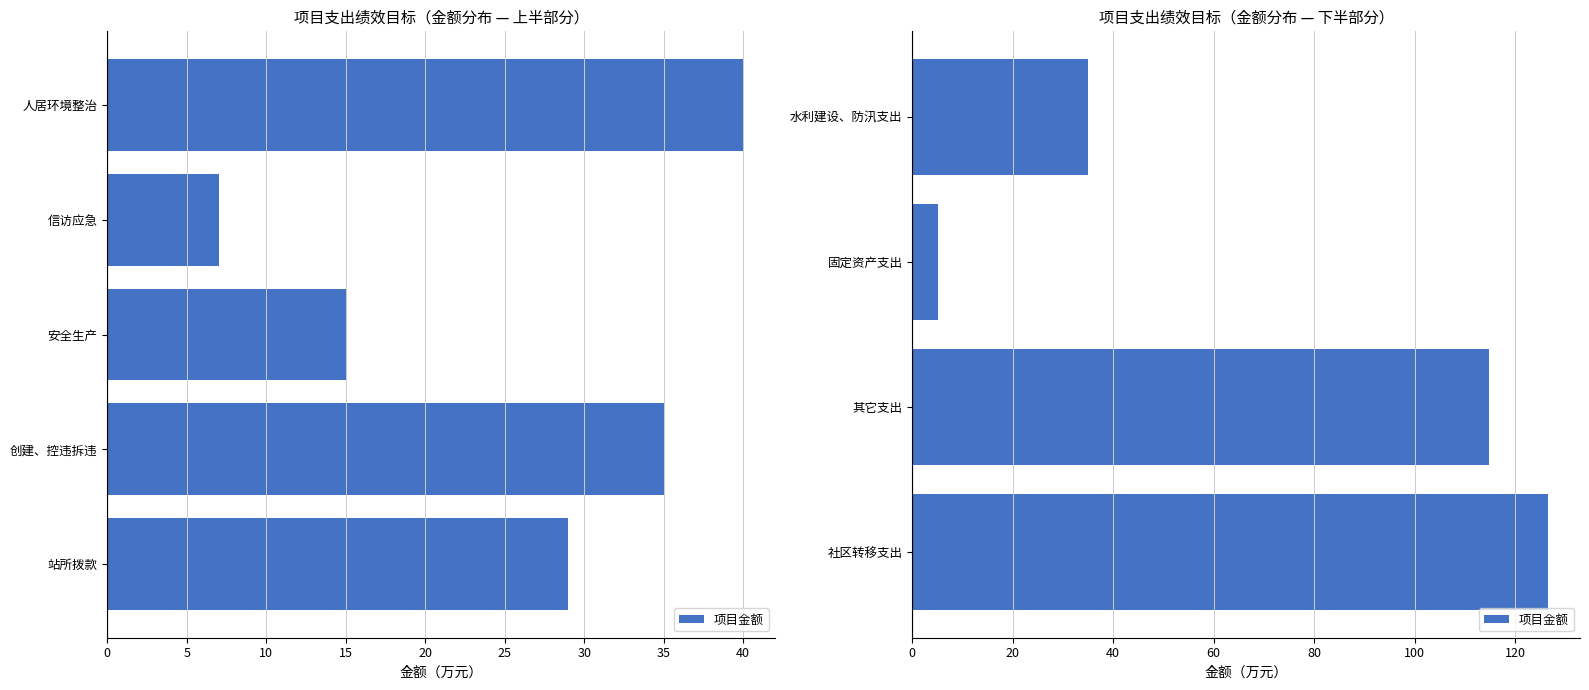

What is the value of the 3rd bar from the left?

114.8